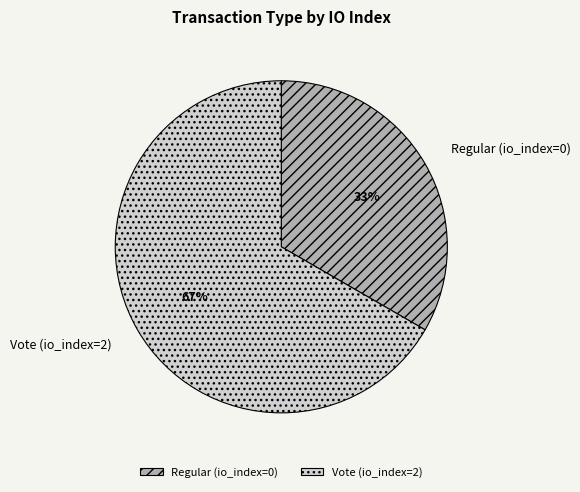

Is the sum of Vote (io_index=2) and Regular (io_index=0) greater than half?

Yes